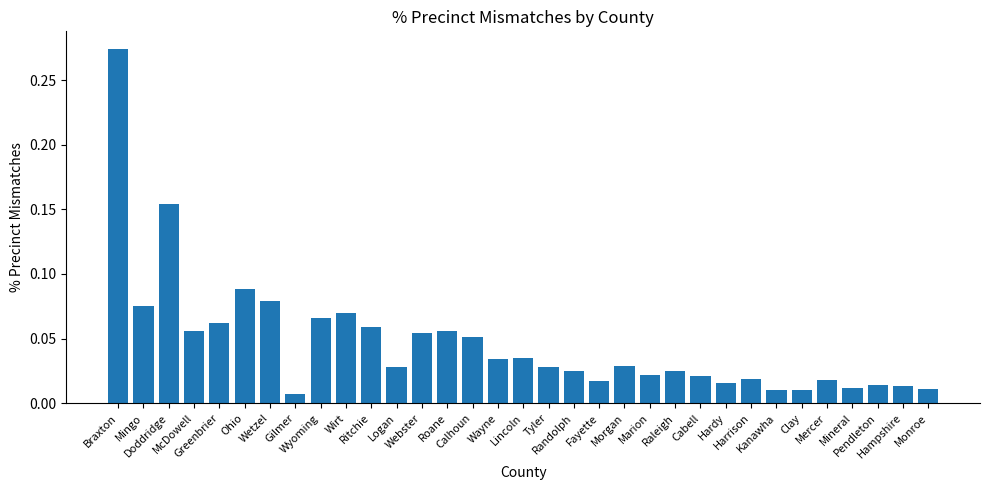

What position from the right is Ohio?

28